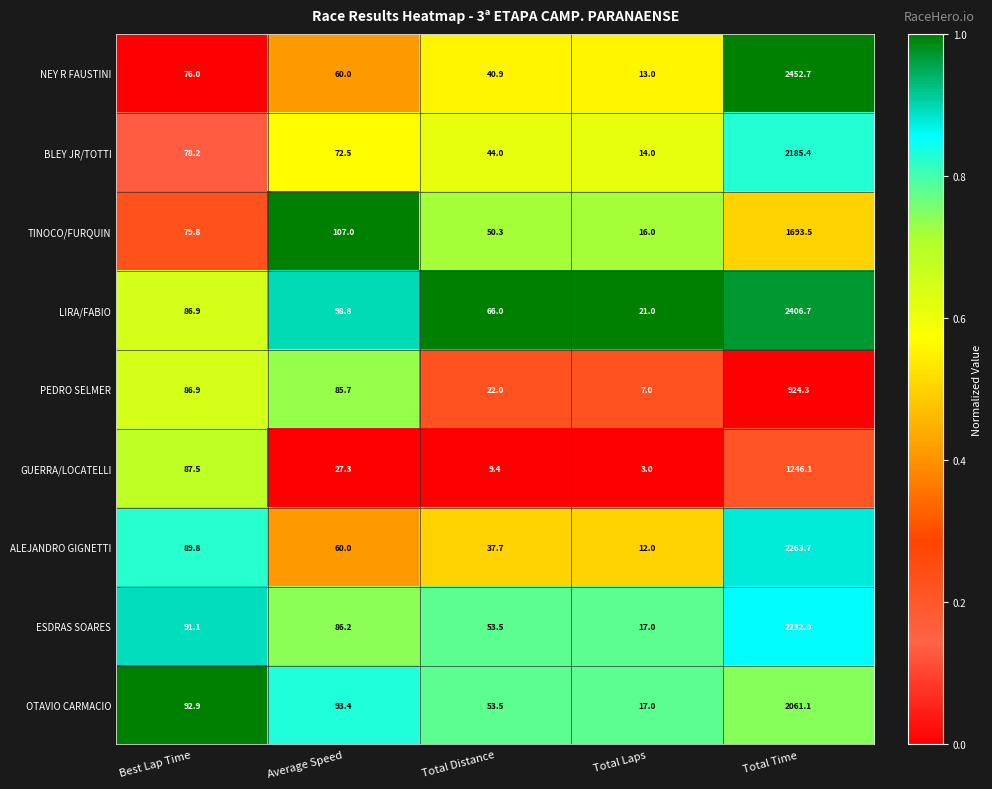

The value of TINOCO/FURQUIN at Total Distance is 50.3. True or false?

True